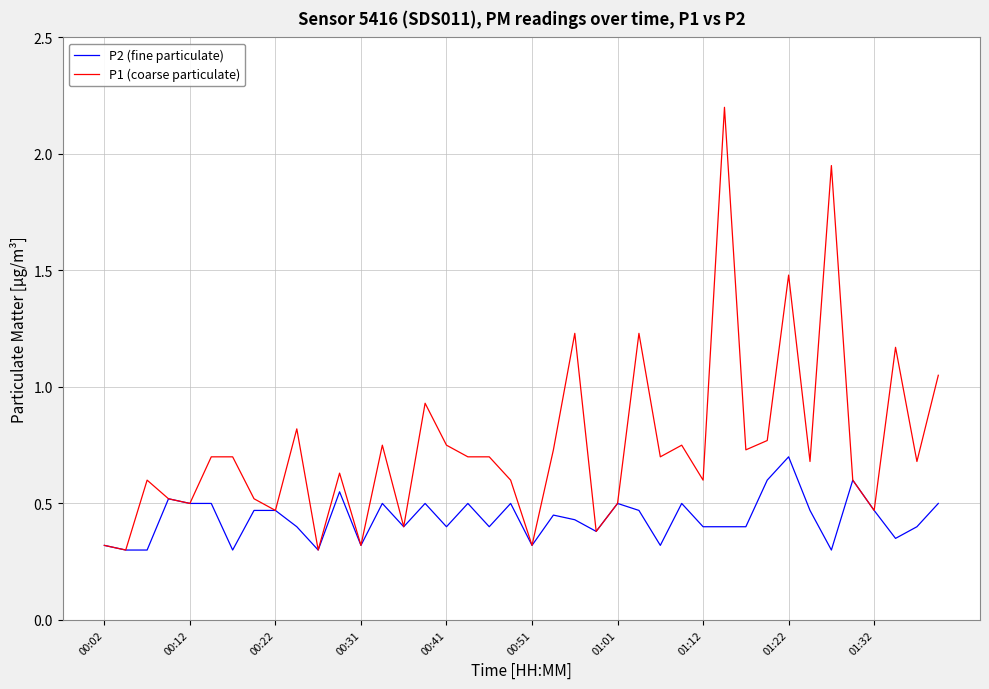

What is the greatest value displayed?

2.2